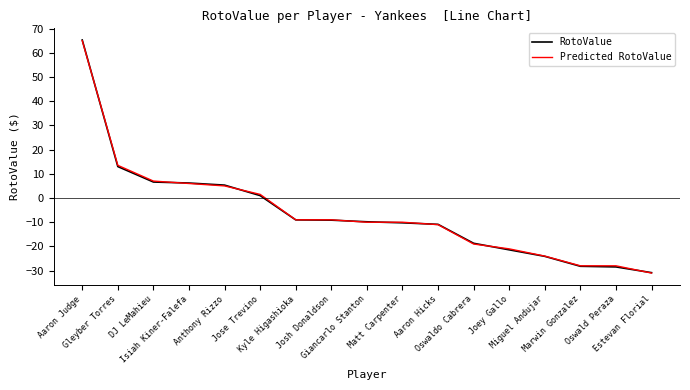

How many values in Predicted RotoValue are above zero?

6